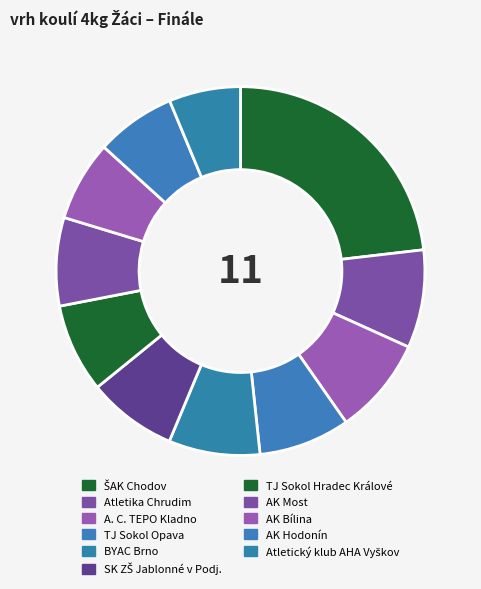

Count the number of slices in the pie.

11